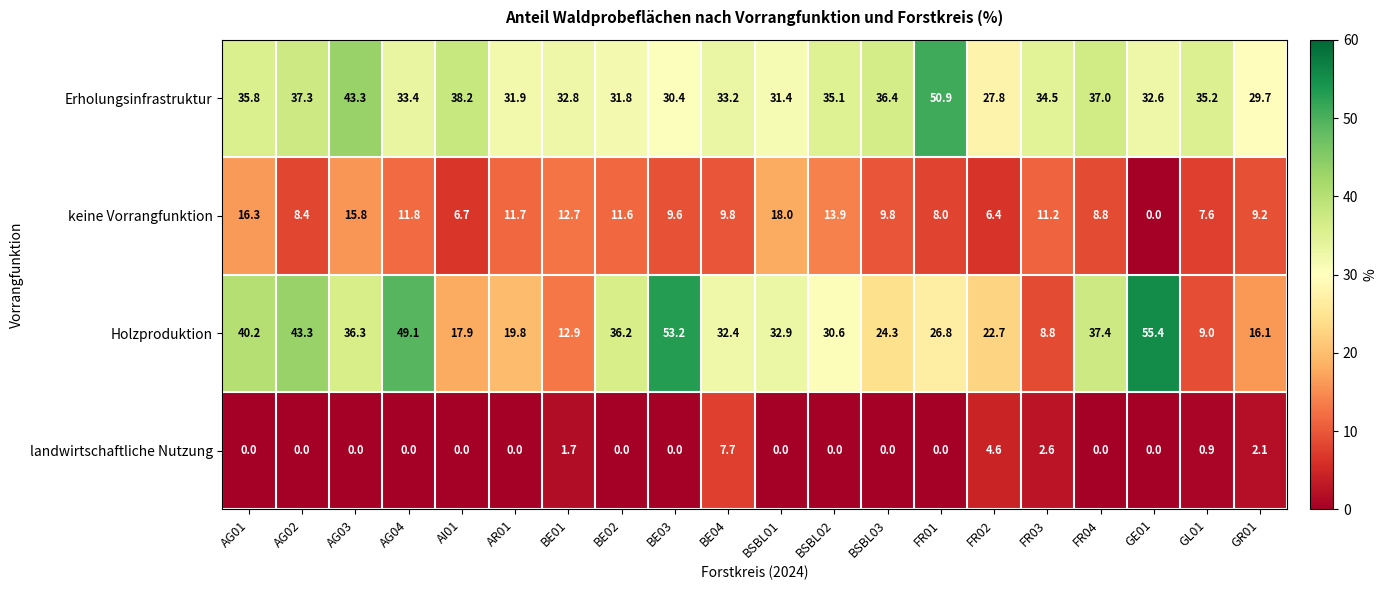

The keine Vorrangfunktion series shows 5.2 at BE01. True or false?

False